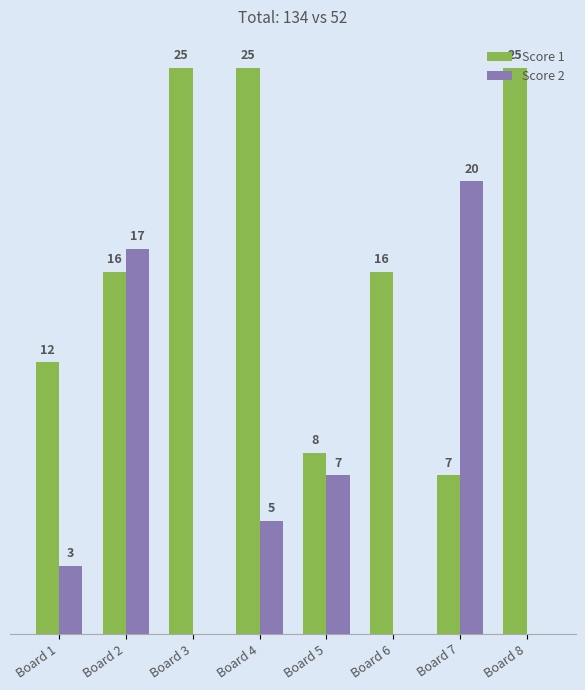

Which series has the widest spread of values?

Score 2